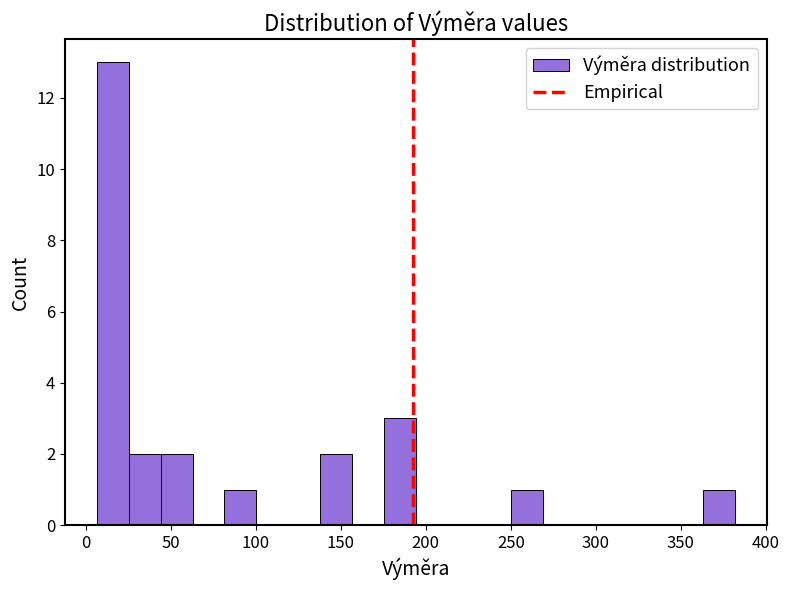

Around what value on the x-axis is the tallest bar? Give the approximate position of its centre, as read against the axis.

15